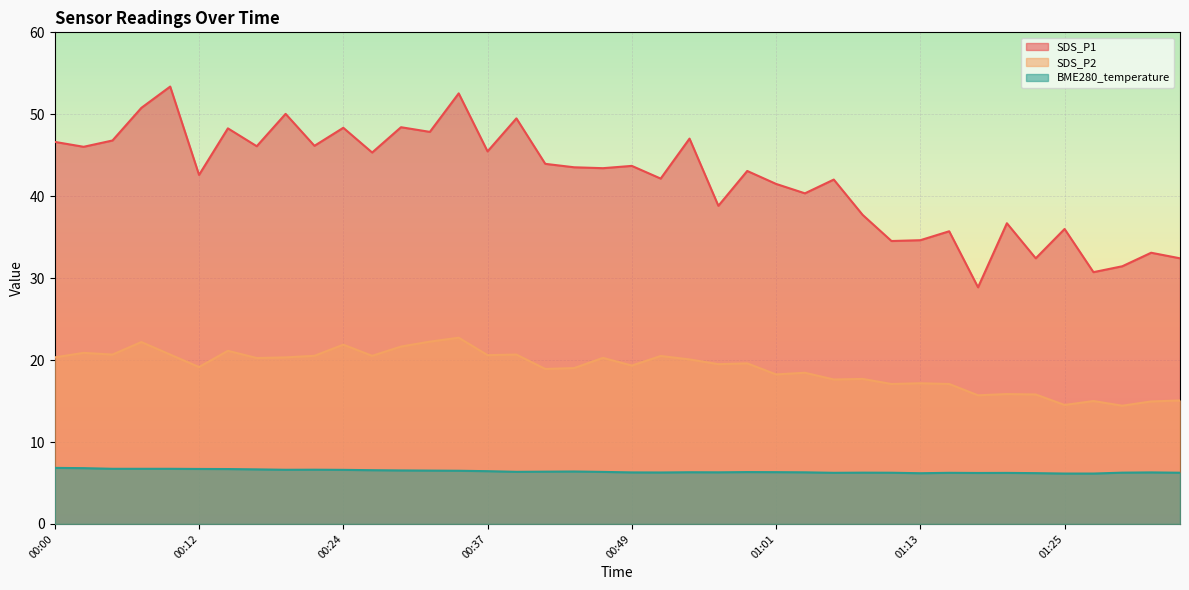

Rank the series by their average value, from lowest to highest.

BME280_temperature, SDS_P2, SDS_P1